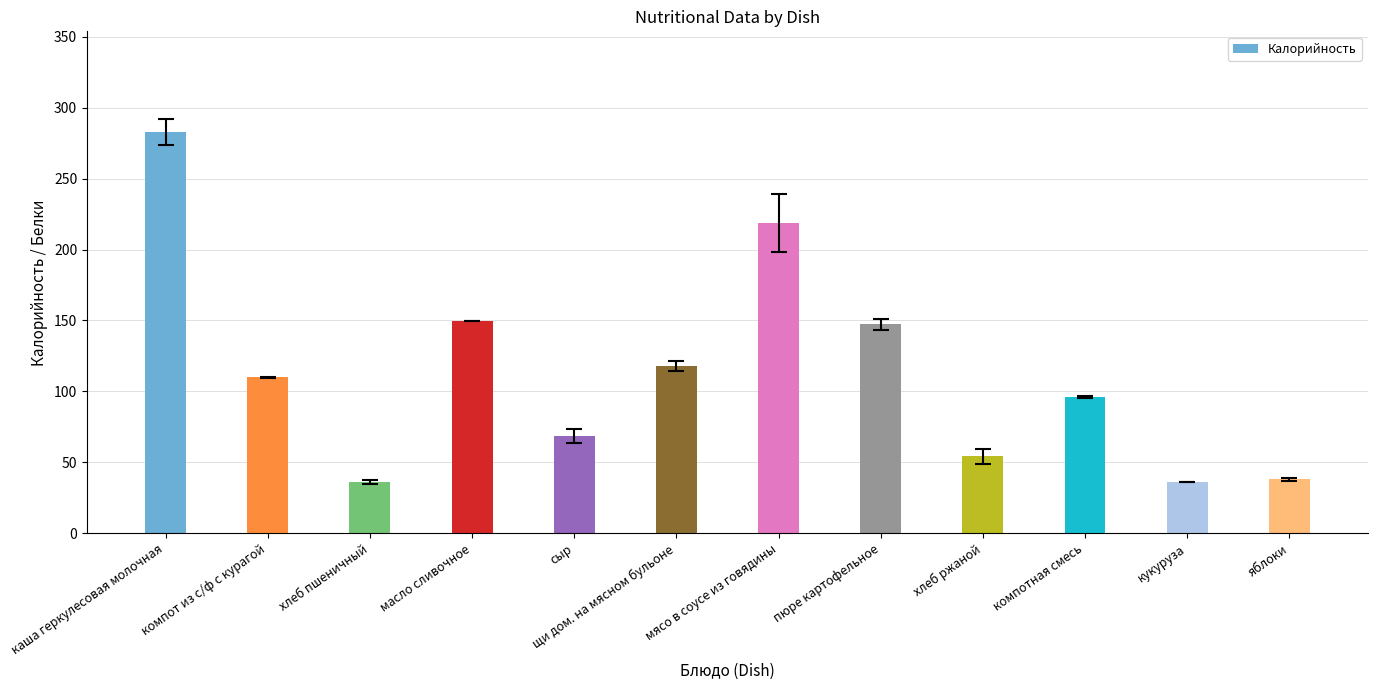

How many bars are there in total?

12